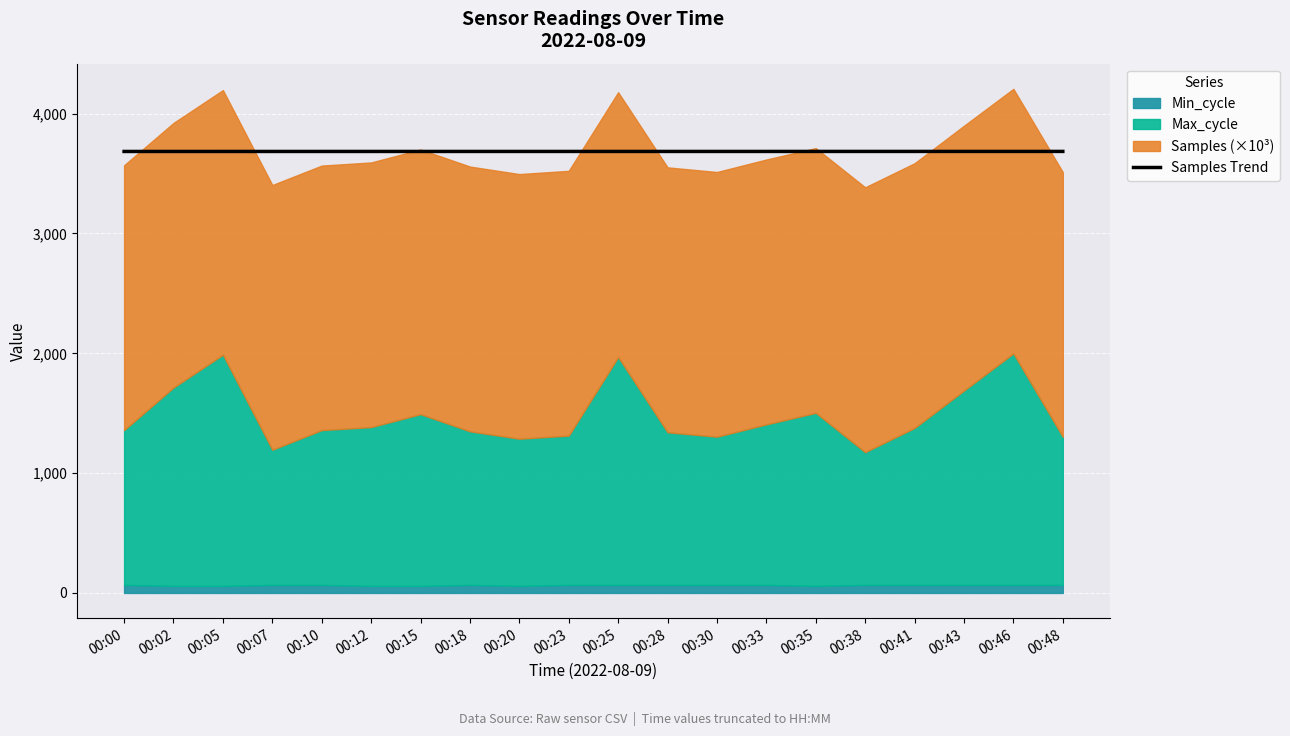

The value of Samples Trend at 00:07 is 3684.5. True or false?

True